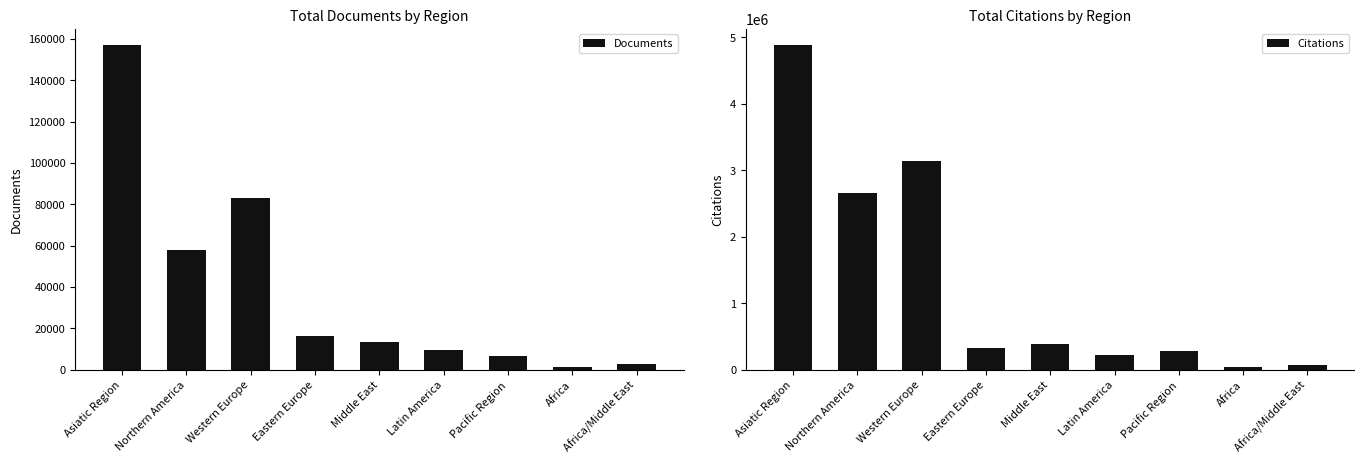

Which category has the highest value in the Citations series?

Asiatic Region